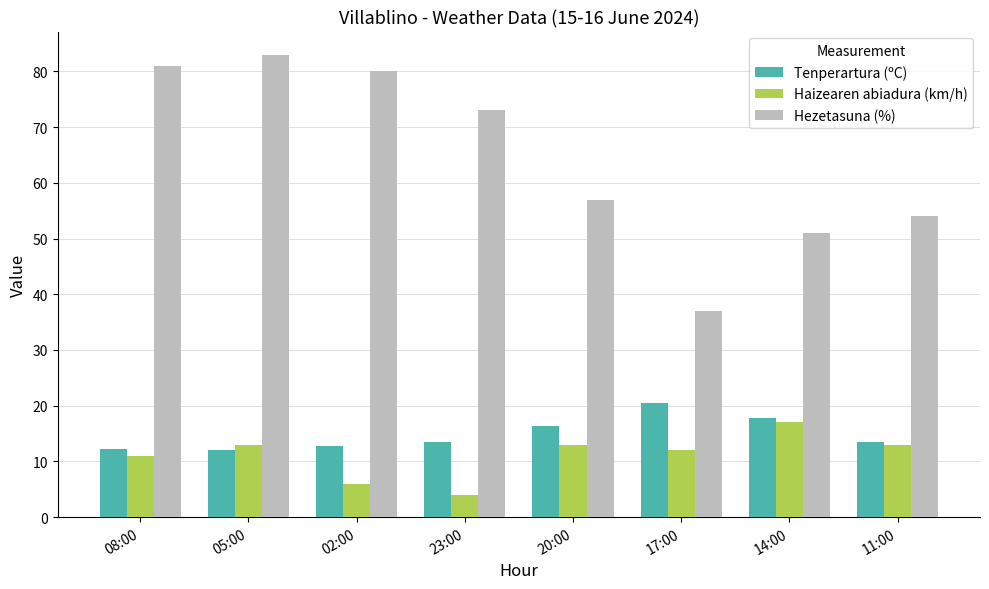

What is the total value across all series at 05:00?

108.1